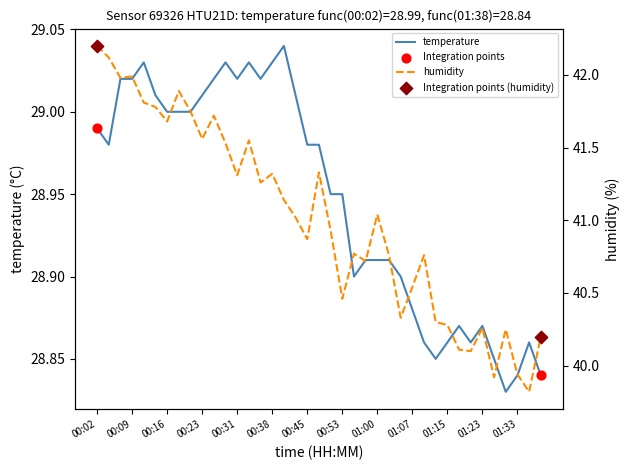

At which category is the sum across all series the highest?

00:02